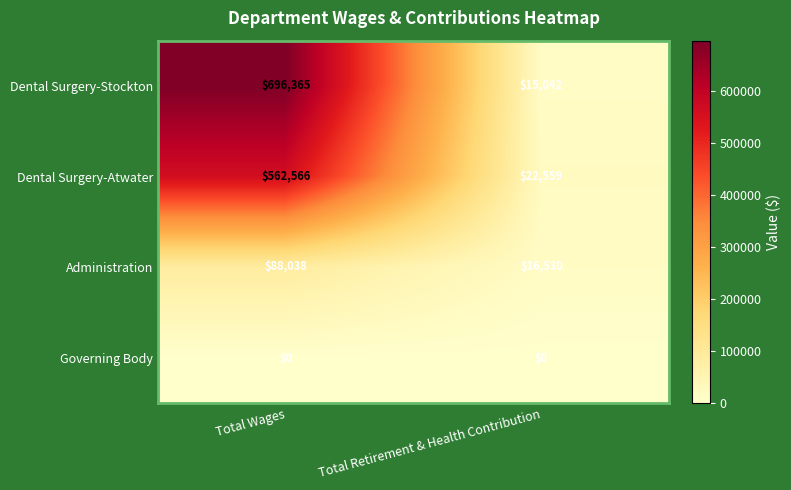

Is it true that Dental Surgery-Atwater equals 562566 at Total Wages?

True